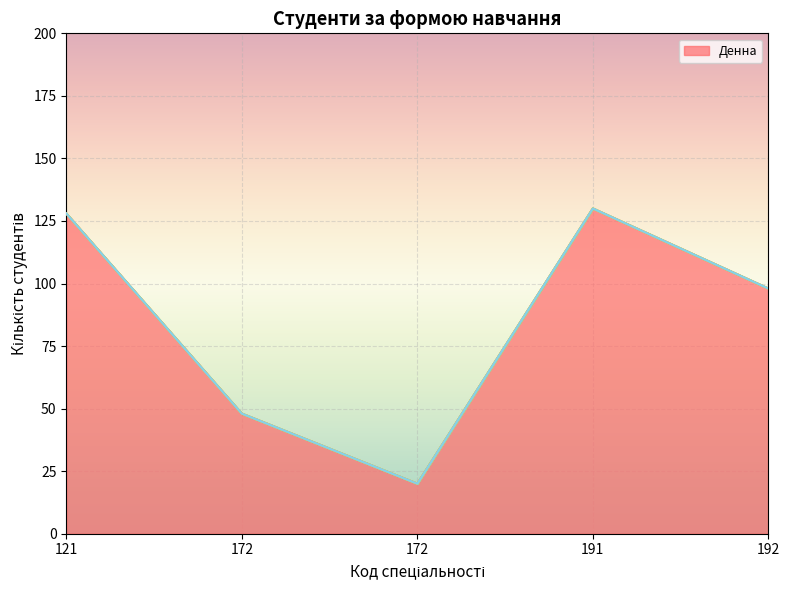

What is the difference between the highest and lowest values at 191?

130